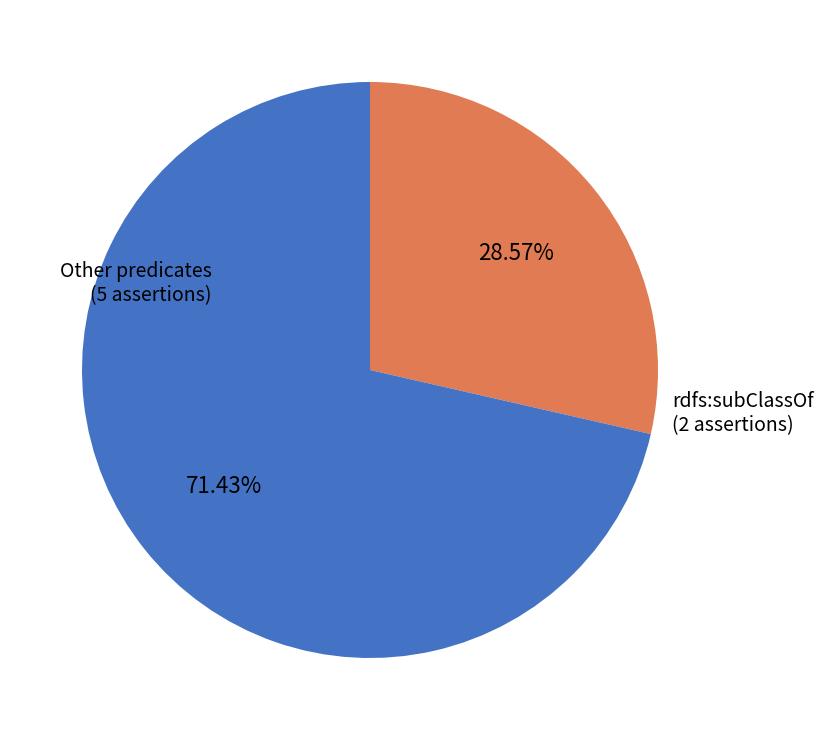

Which category has the biggest portion of the pie?

Other predicates (5 assertions)